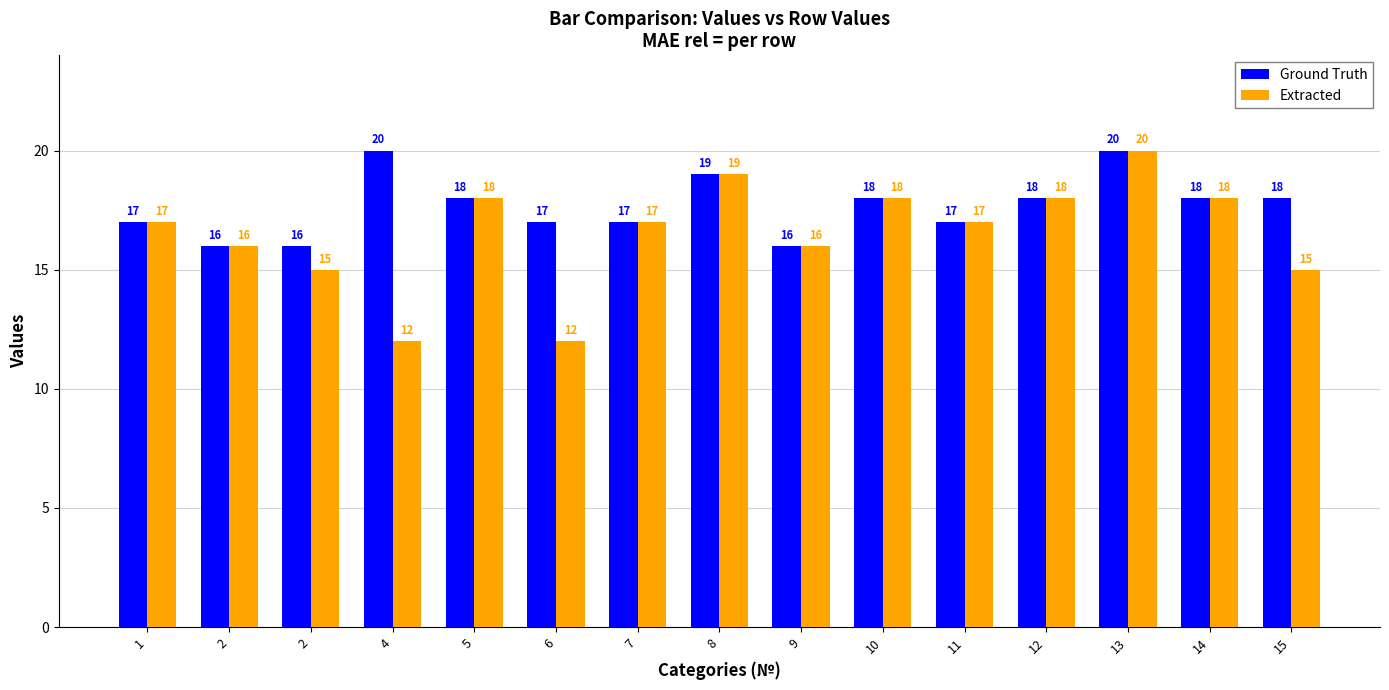

Is it true that Extracted equals 24 at 1?

False